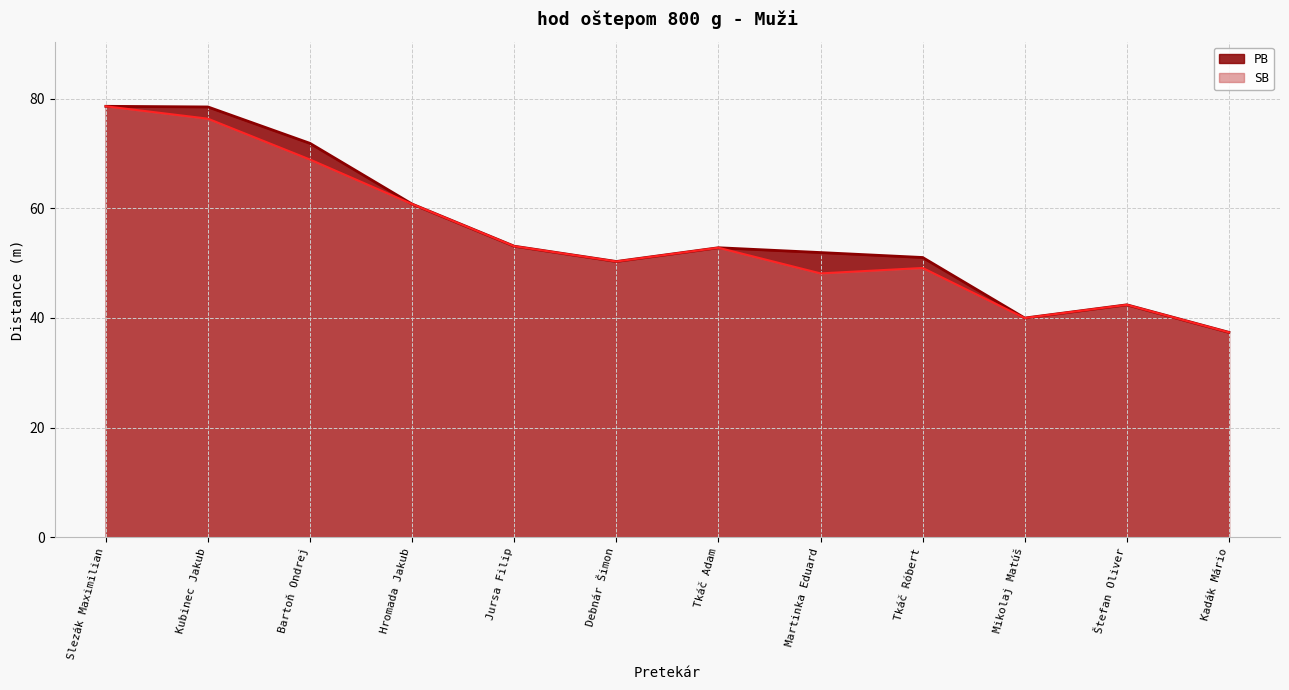

What is the label of the 1st point from the left?

Slezák Maximilian